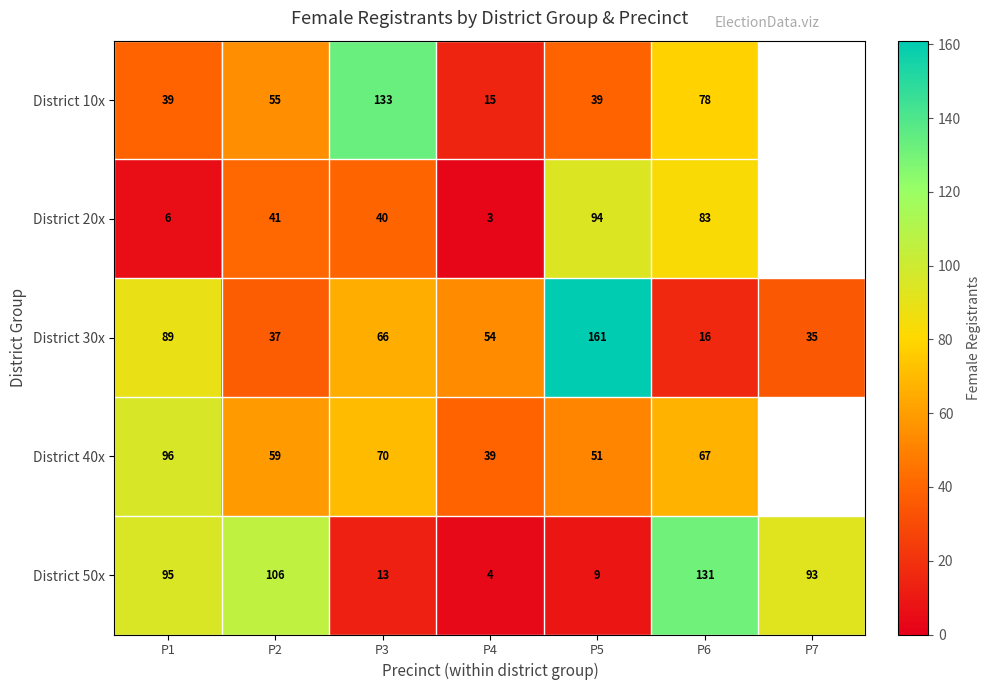

Rank the categories by District 50x value from lowest to highest.

P4, P5, P3, P7, P1, P2, P6